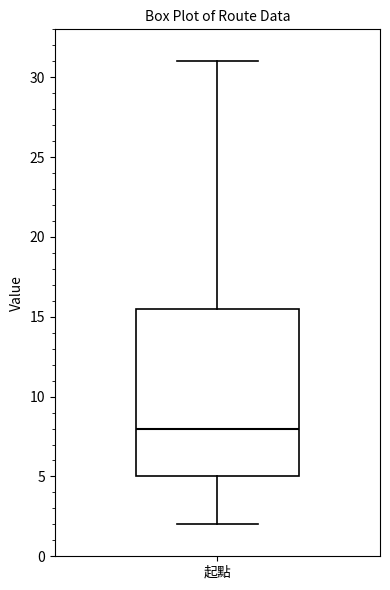

Transcribe this box plot: give where the median line is, the range the box spans, and where the two whiskers end, as read against the y-axis. The values are not printed on the chart, so give them approximately, as read against the axis.

median 8.0, box 5.0 to 15.5, whiskers 2.0 to 31.0